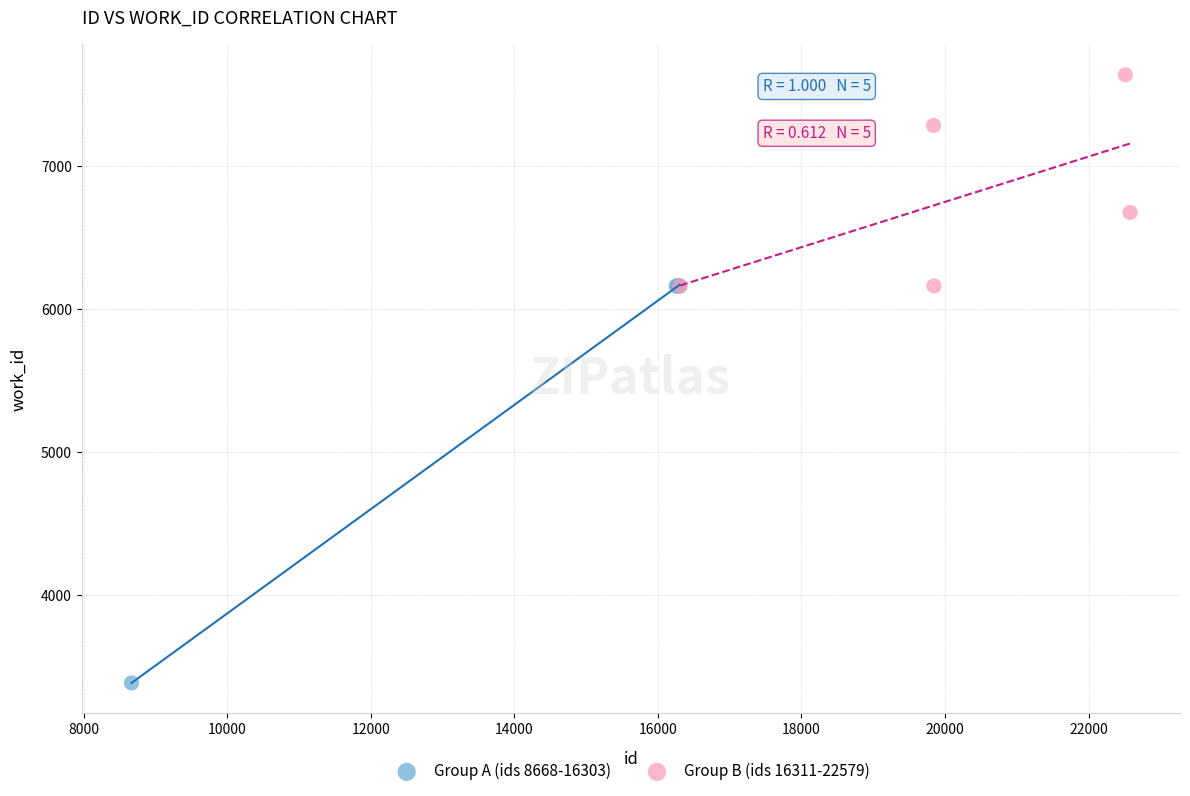

Which series contains the highest Y value?

Group B (ids 16311-22579)